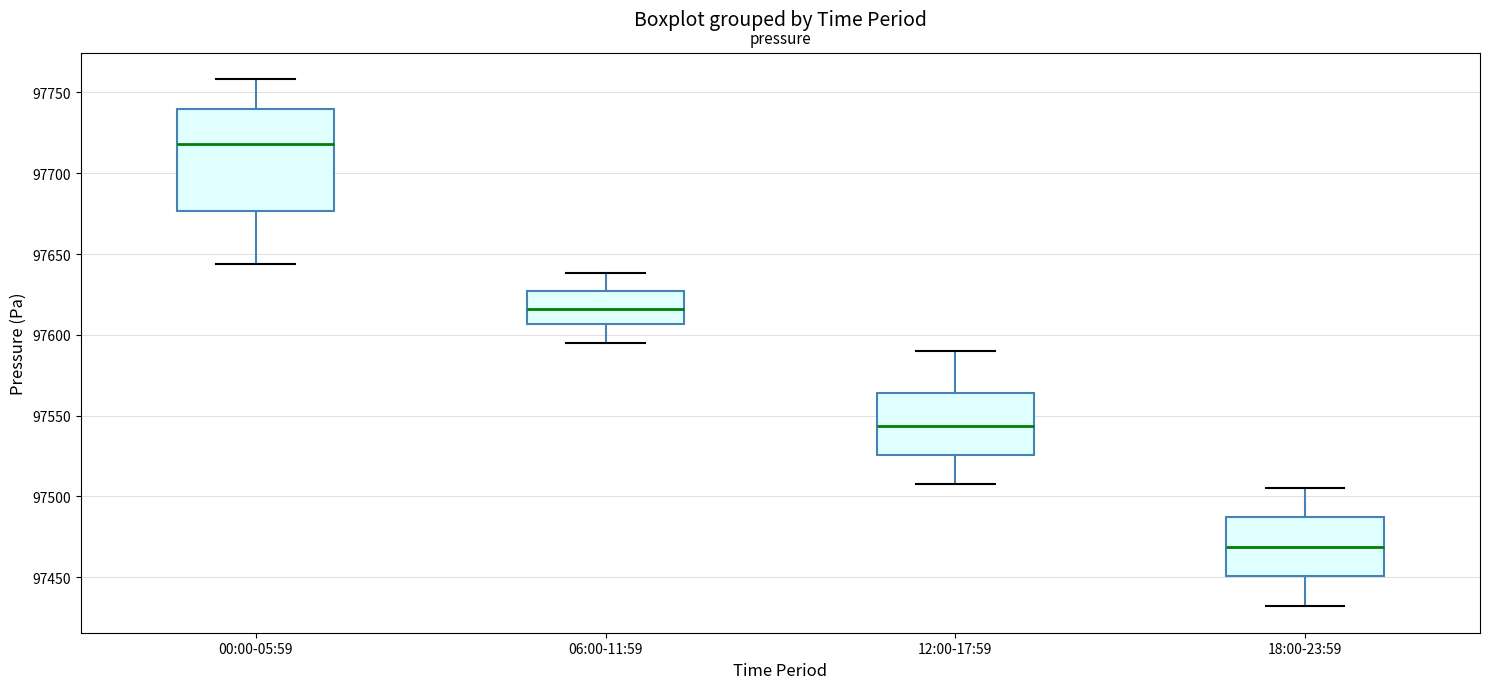

Reading left to right, transcribe this box plot: for each box, give where its median line is, the range the box spans, and where its two whiskers end, as read against the y-axis. The values are not printed on the chart, so give them approximately, as read against the axis.

00:00-05:59: median 97720, box 97675 to 97740, whiskers 97645 to 97760
06:00-11:59: median 97615, box 97605 to 97625, whiskers 97595 to 97640
12:00-17:59: median 97545, box 97525 to 97565, whiskers 97510 to 97590
18:00-23:59: median 97470, box 97450 to 97485, whiskers 97430 to 97505